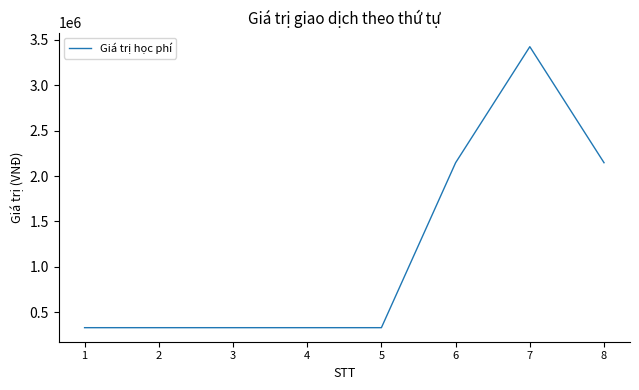

What is the ratio of the value at 7 to the value at 1?

10.4